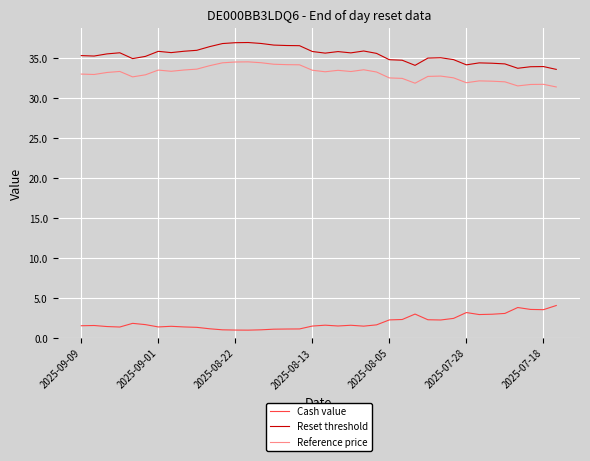

Rank the series by their maximum value, from lowest to highest.

Cash value, Reference price, Reset threshold